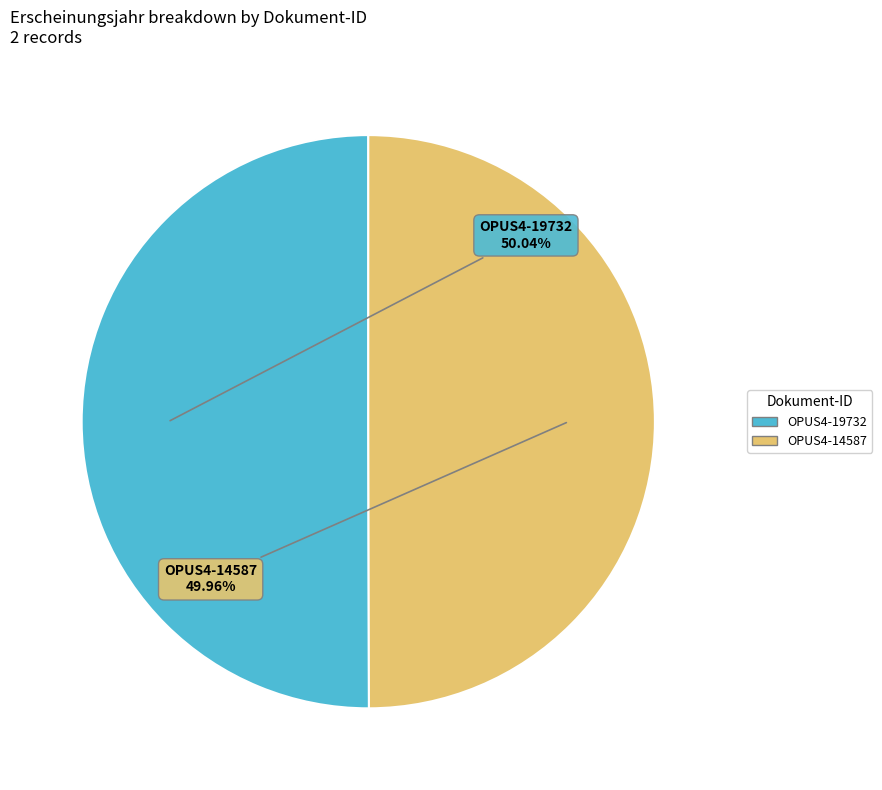

True or false: OPUS4-19732 accounts for 50% of the total.

True